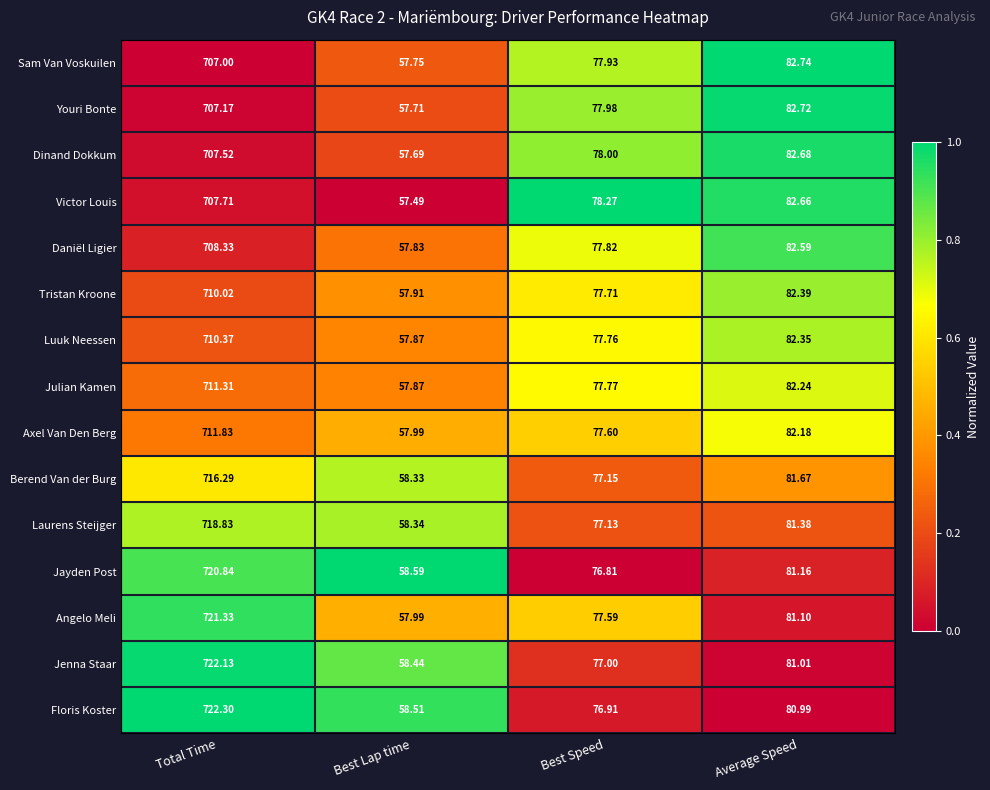

At which category is the sum across all series the highest?

Total Time